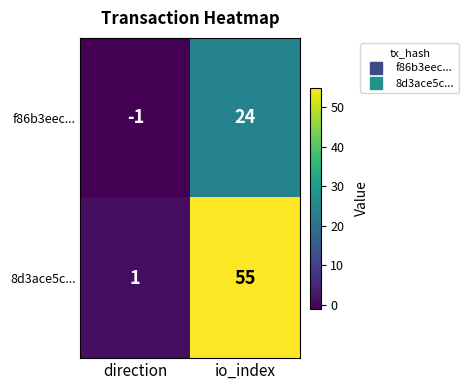

What is the greatest value displayed?

55